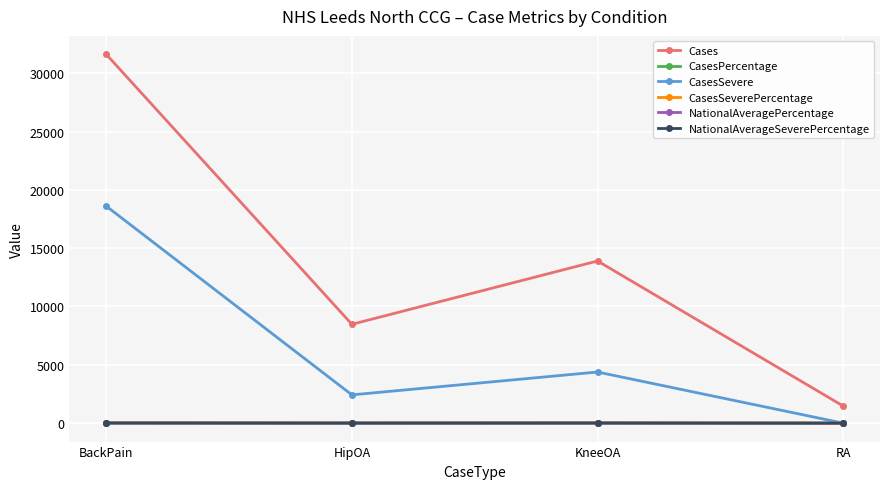

Which series has the widest spread of values?

Cases